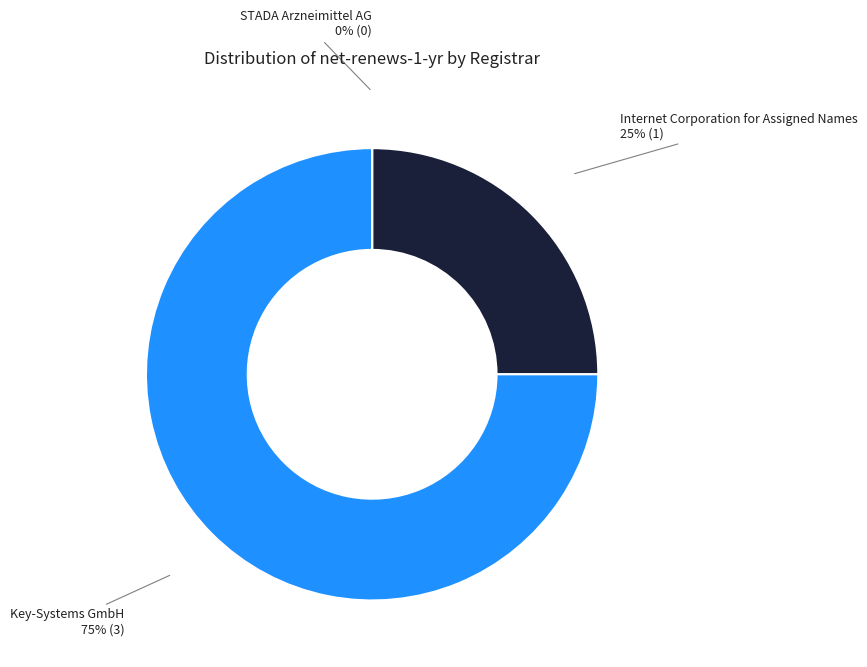

The Internet Corporation for Assigned Names slice represents 37% of the pie. True or false?

False